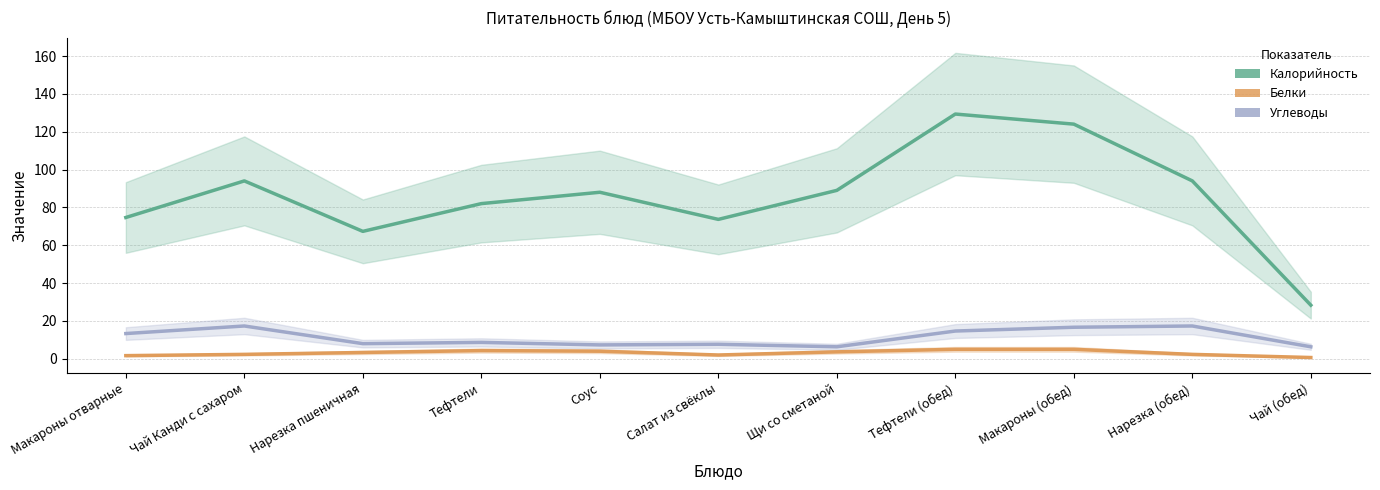

How many lines are shown in the chart?

3